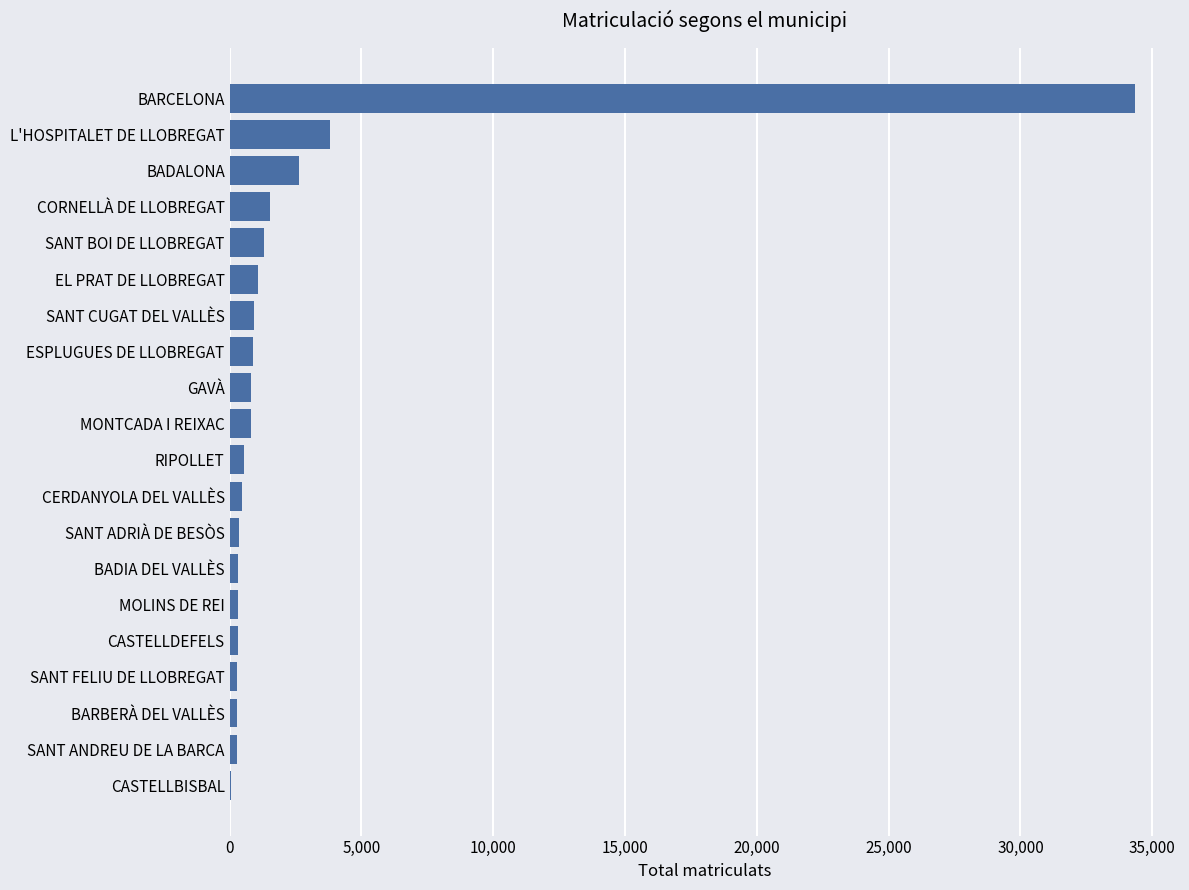

What is the ratio of the value at GAVÀ to the value at EL PRAT DE LLOBREGAT?

0.7